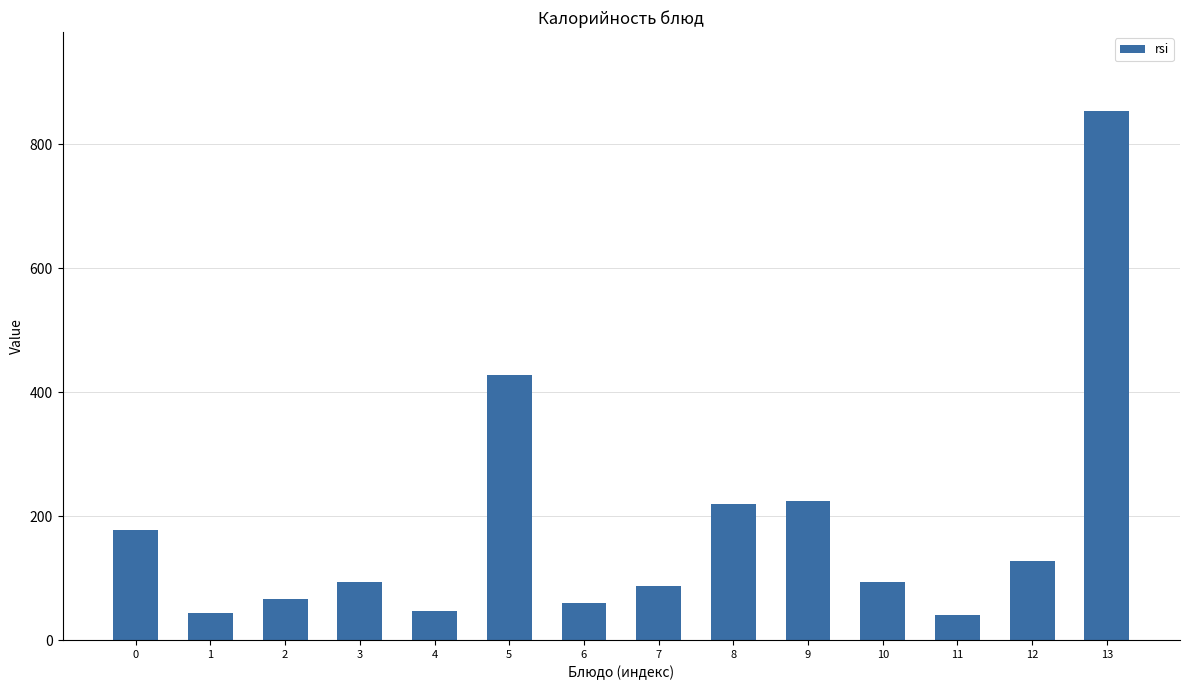

The value at 0 is 242.1. True or false?

False